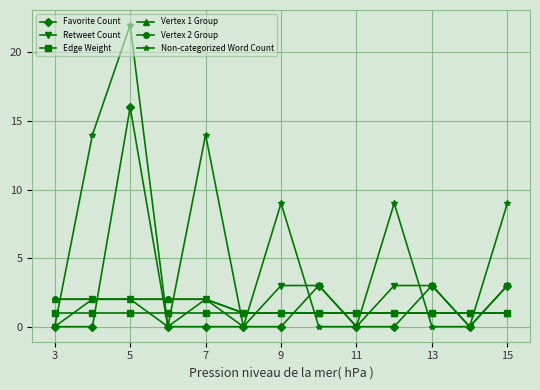

Reading left to right, list all the values displayed in this chart.

Favorite Count: 0	0	16	0	0	0	0	3	0	0	3	0	3
Retweet Count: 0	2	2	0	2	0	3	3	0	3	3	0	3
Edge Weight: 1	1	1	1	1	1	1	1	1	1	1	1	1
Vertex 1 Group: 2	2	2	2	2	1	1	1	1	1	1	1	1
Vertex 2 Group: 2	2	2	2	2	1	1	1	1	1	1	1	1
Non-categorized Word Count: 0	14	22	0	14	0	9	0	0	9	0	0	9